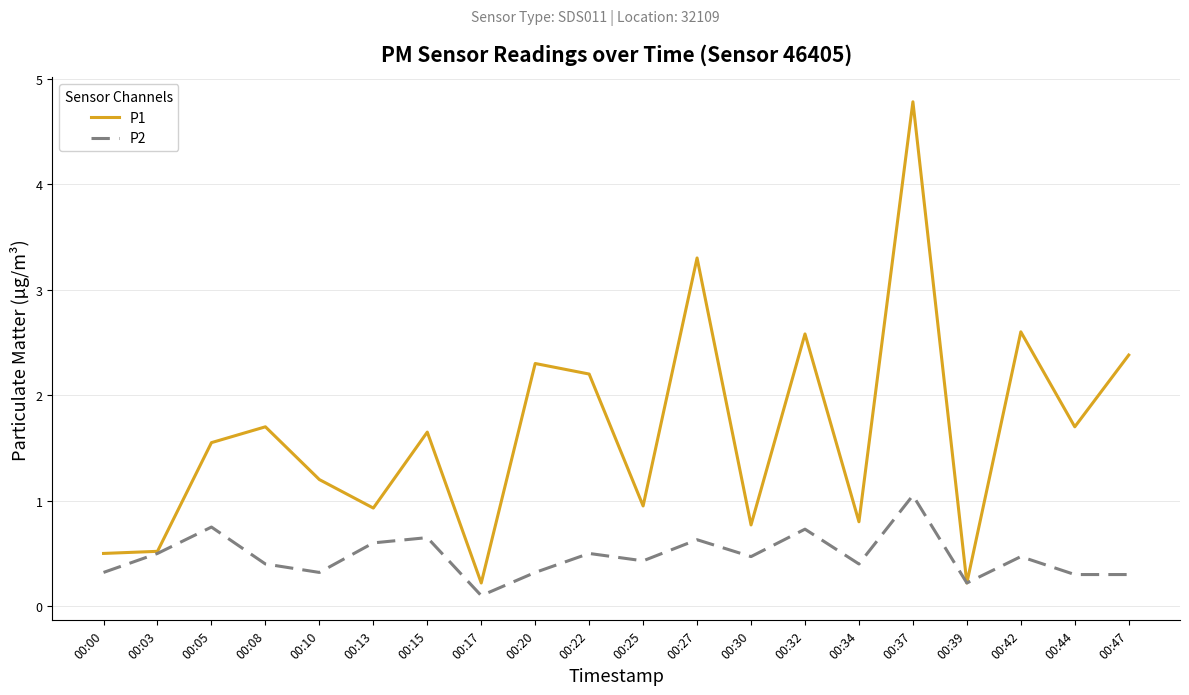

Which series has the largest range (max minus min)?

P1